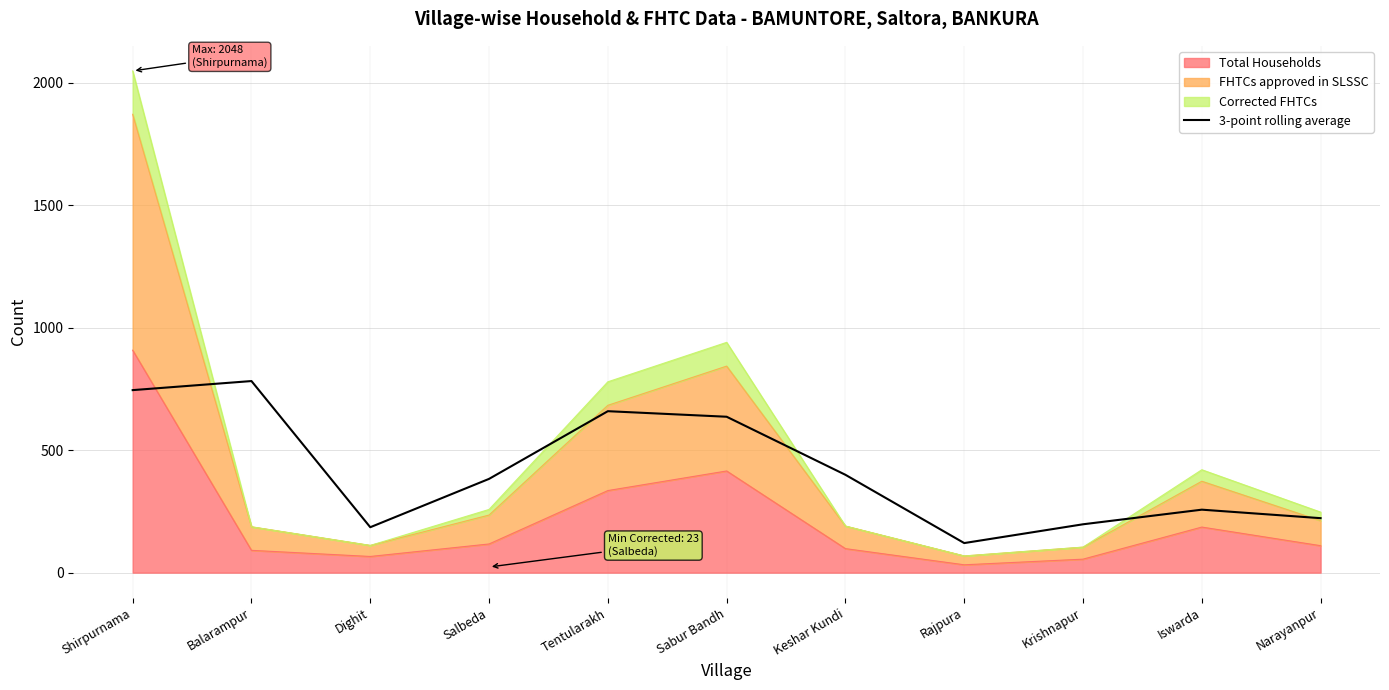

True or false: there are more than 0 points higher than both neighbors.

True